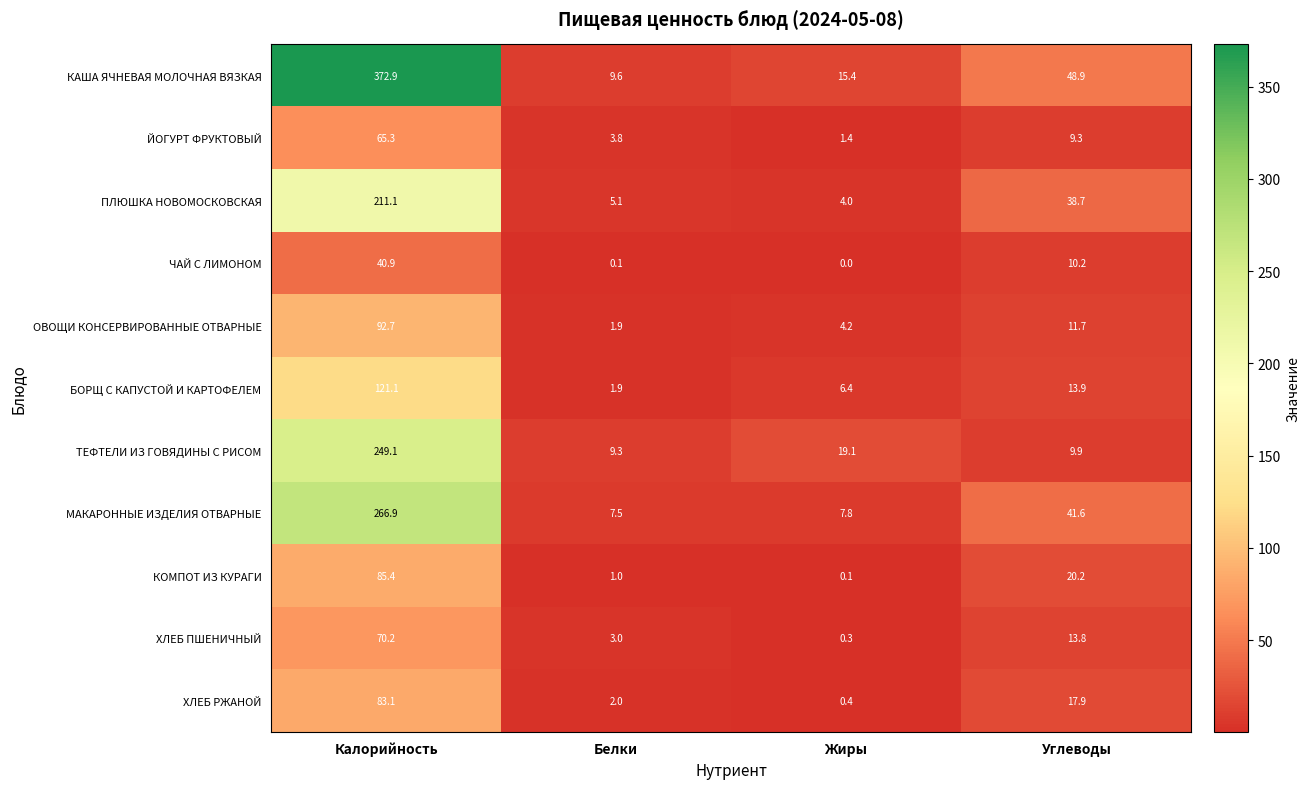

Which series changed the most between Белки and Жиры?

ТЕФТЕЛИ ИЗ ГОВЯДИНЫ С РИСОМ